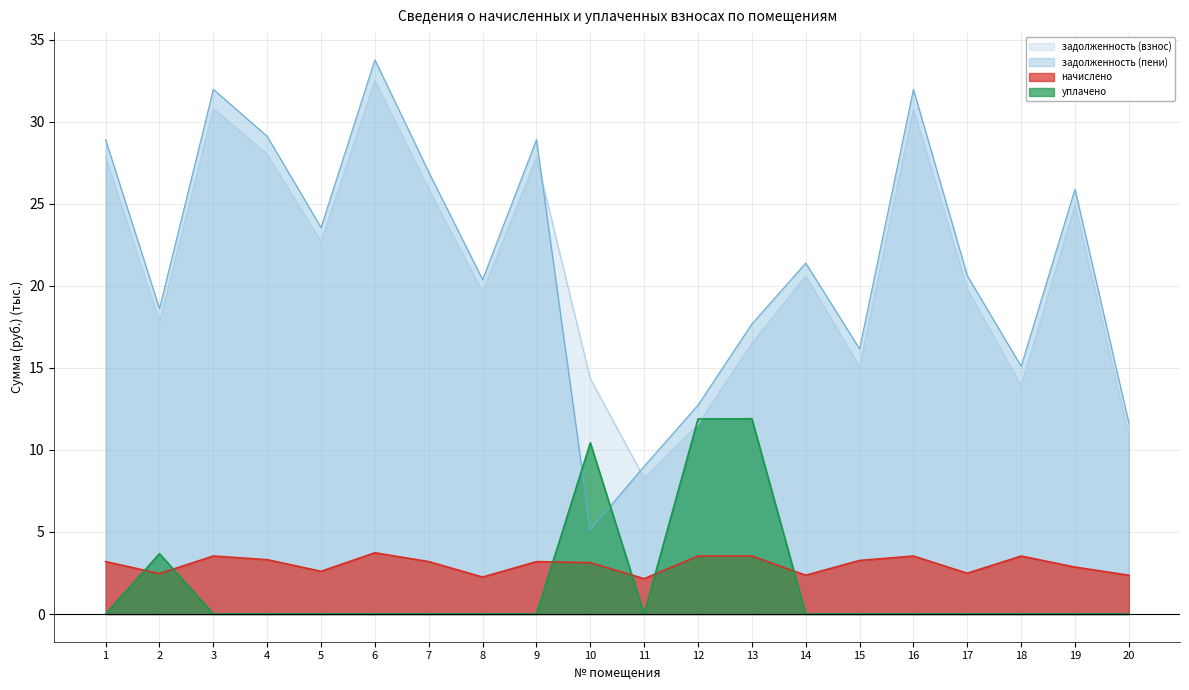

At which label does задолженность (взнос) reach its peak?

6